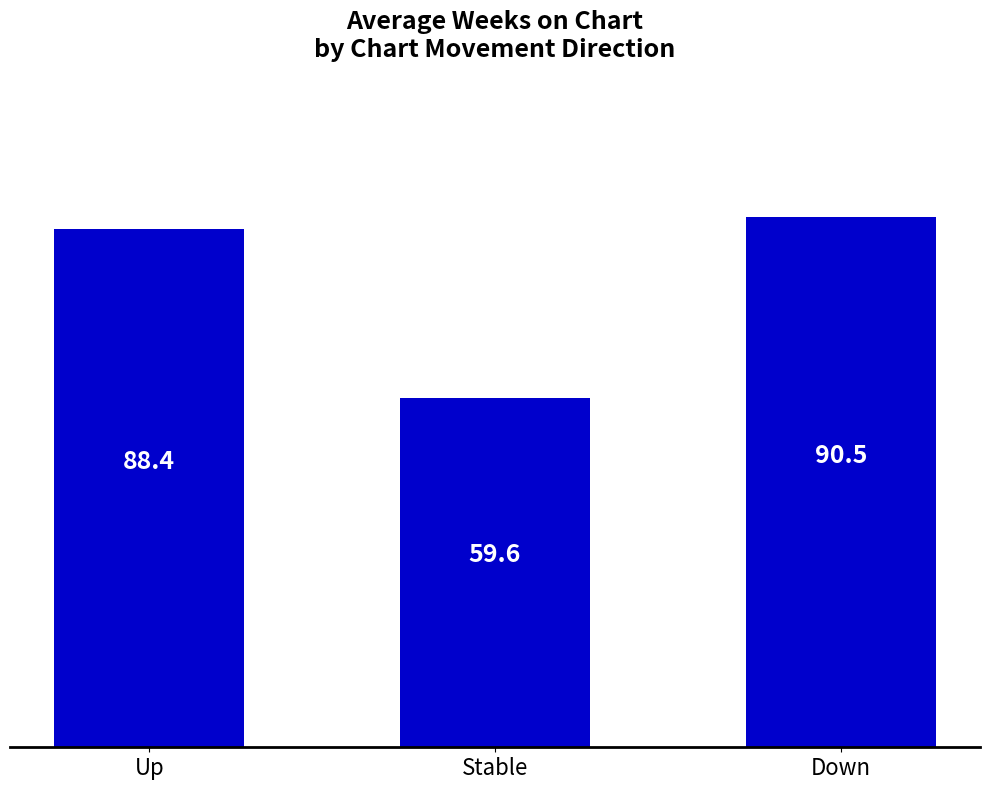

Which category has the highest value across all series?

Down